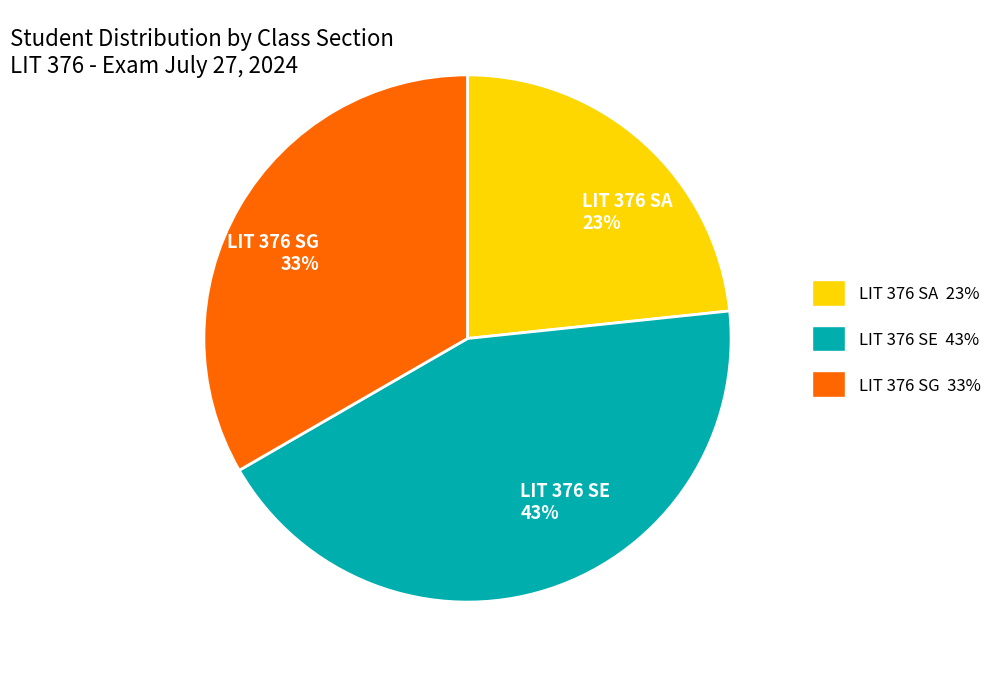

True or false: LIT 376 SA accounts for 23% of the total.

True